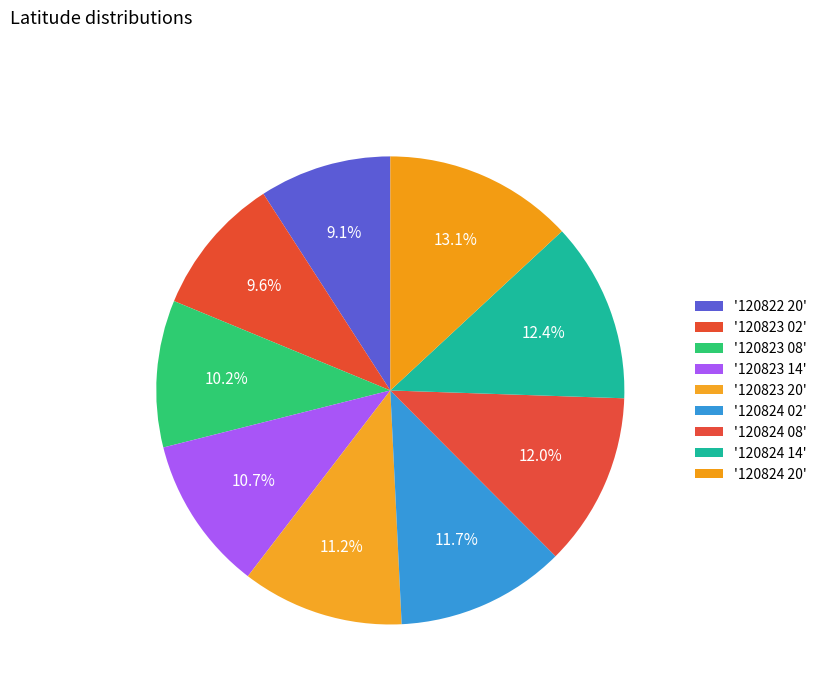

Count the number of slices in the pie.

9